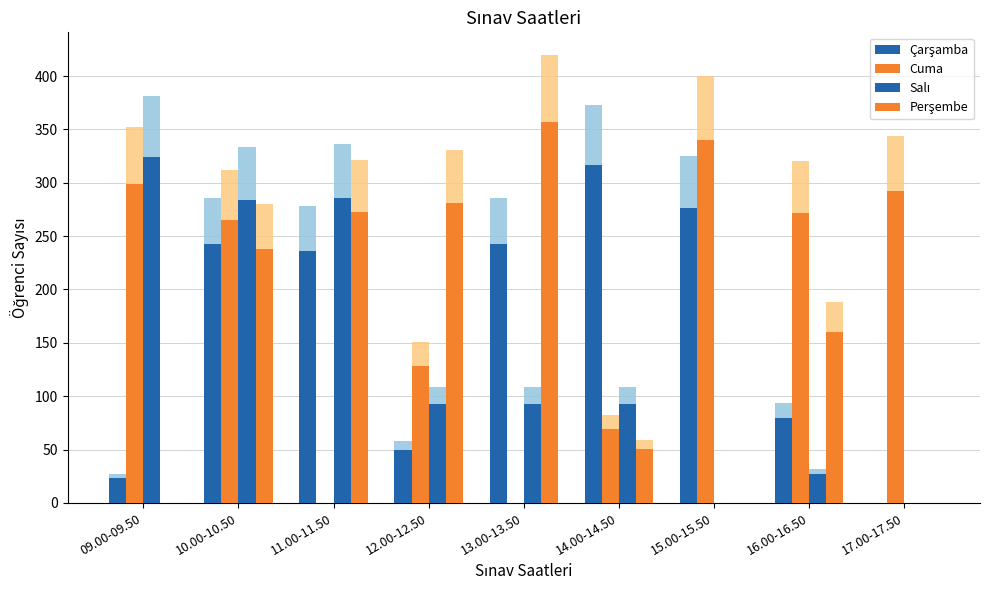

At 17.00-17.50, list the series in order from smallest to largest.

Çarşamba, Salı, Perşembe, Cuma